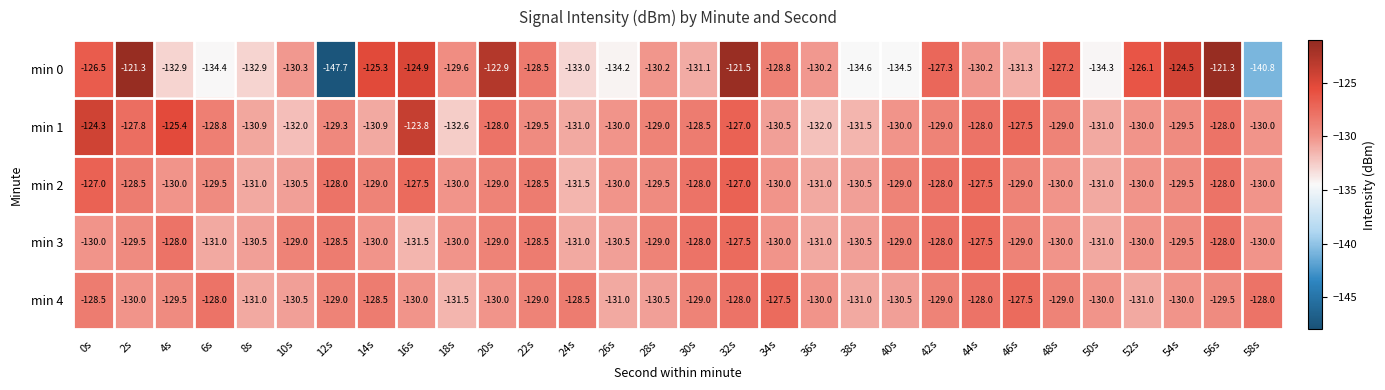

What is the total value across all series at 54s?

-643.0